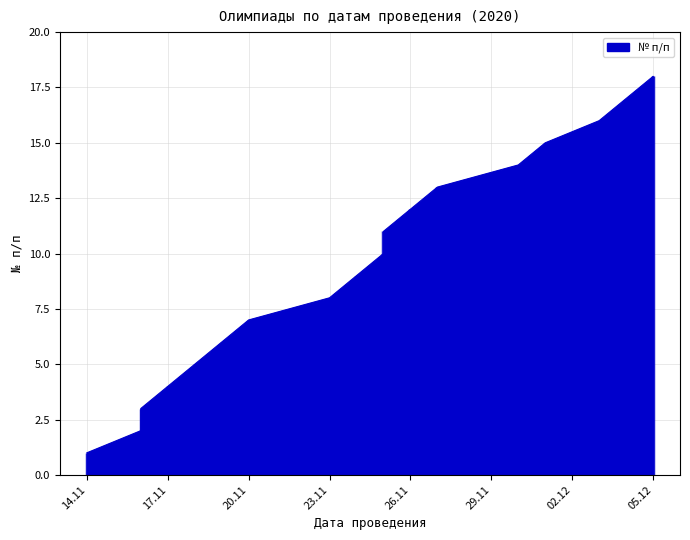

Is it true that the value at 26.11 is 12?

True